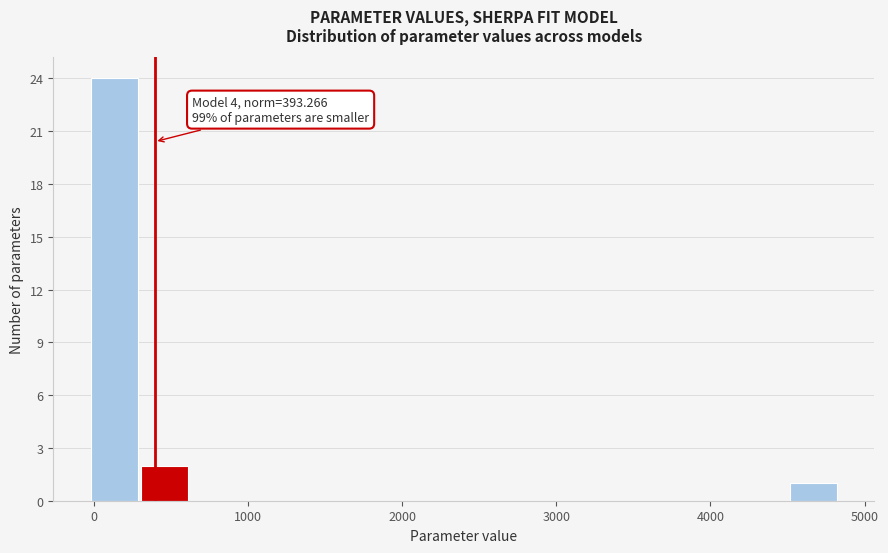

Around what value on the x-axis is the tallest bar? Give the approximate position of its centre, as read against the axis.

100